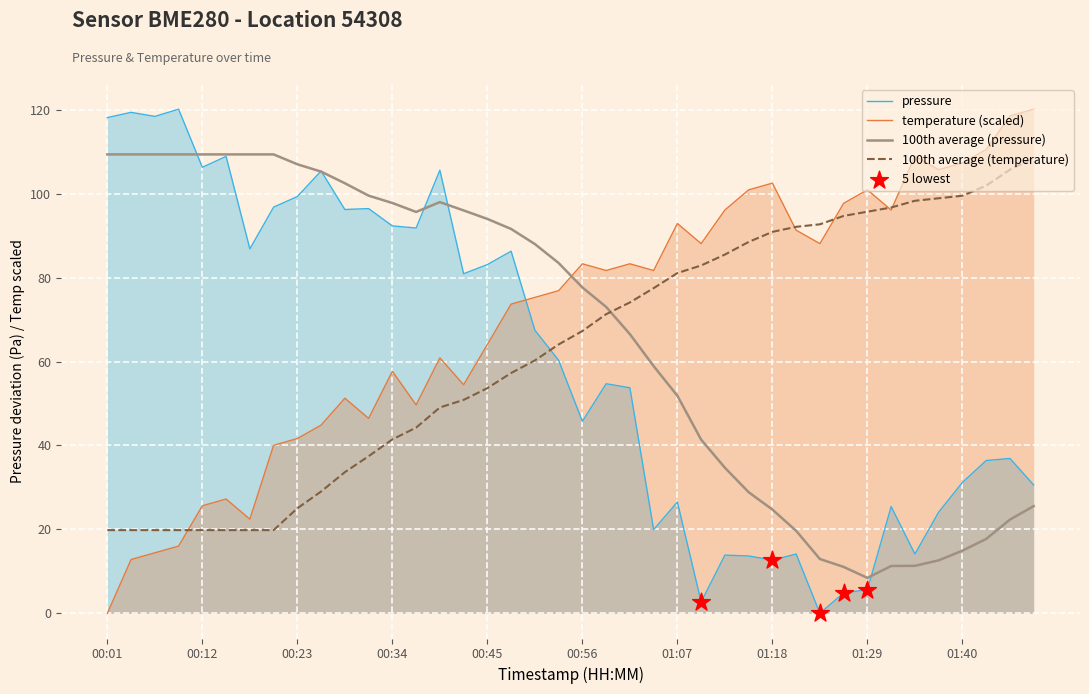

What is the total value across all series at 22?

137.1